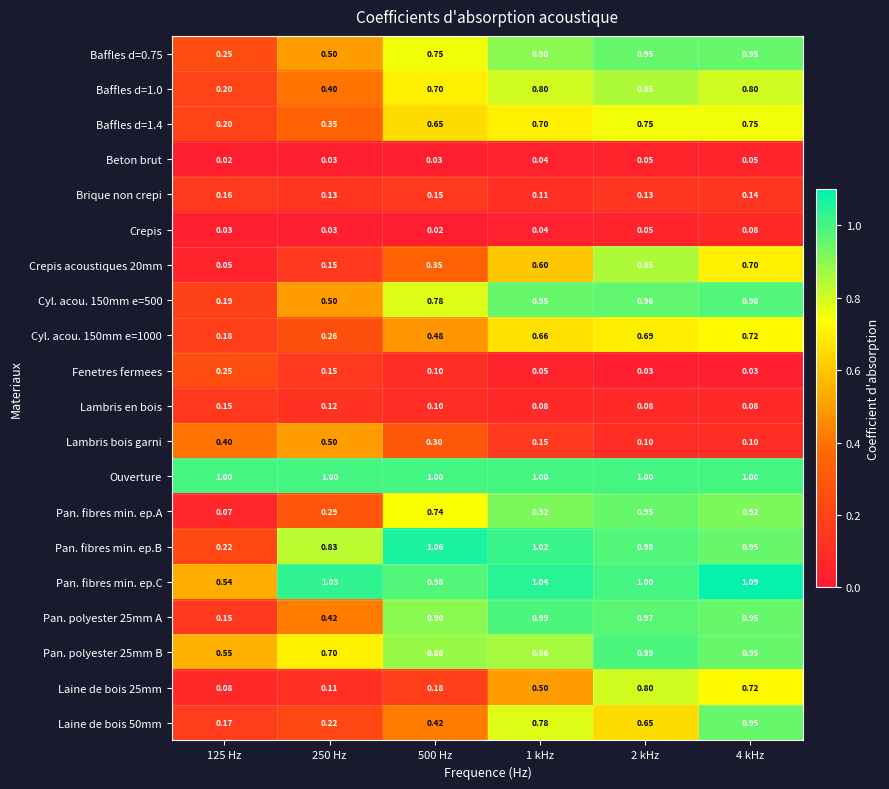

Which series has the largest total across all categories?

Ouverture